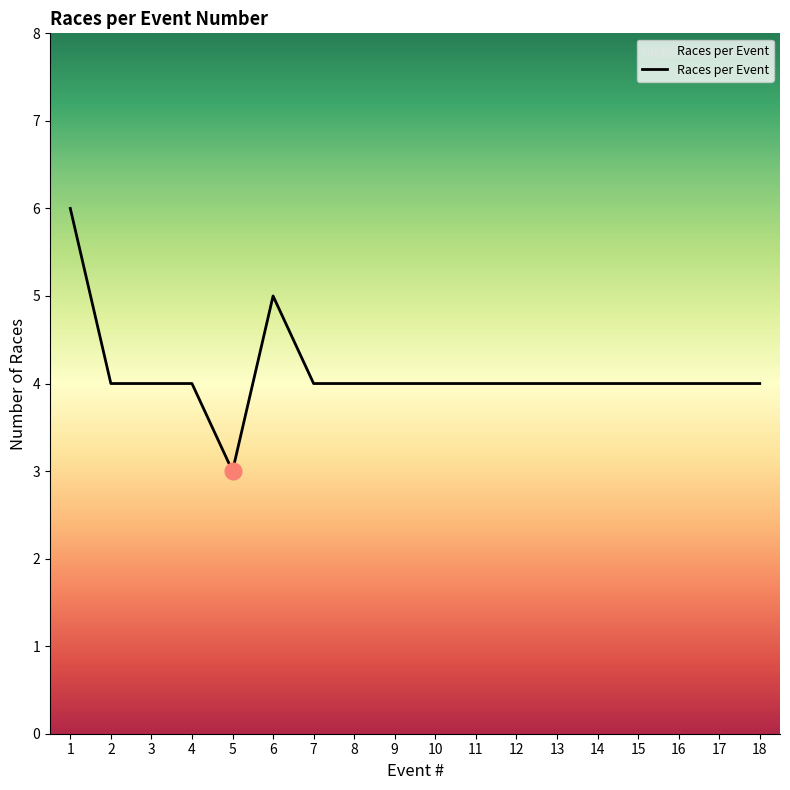

What is the approximate value at 13?

4